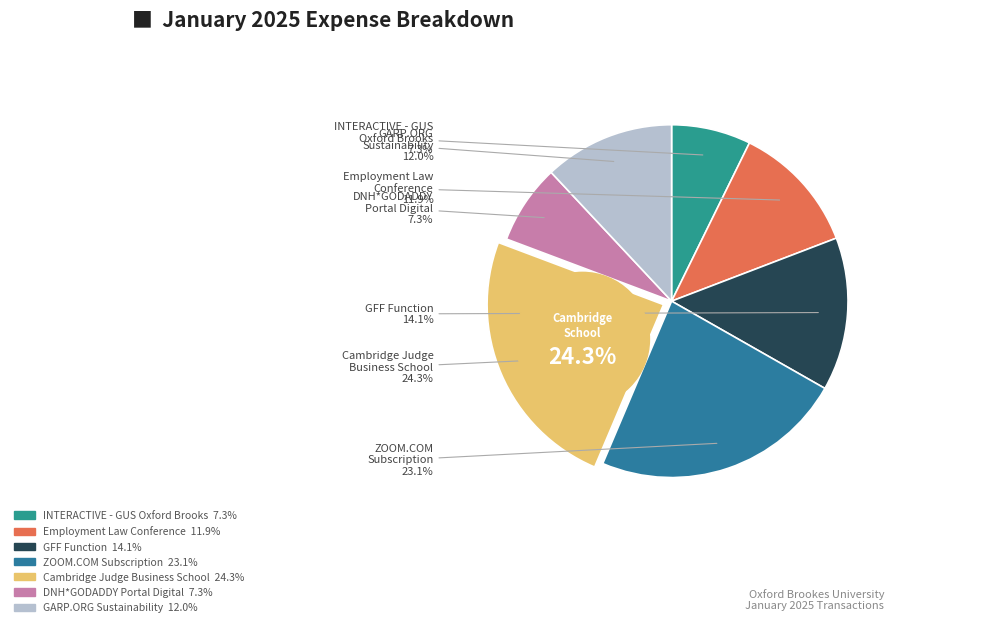

To the nearest percent, what is the combined percentage of GARP.ORG
Sustainability and ZOOM.COM
Subscription?

35%